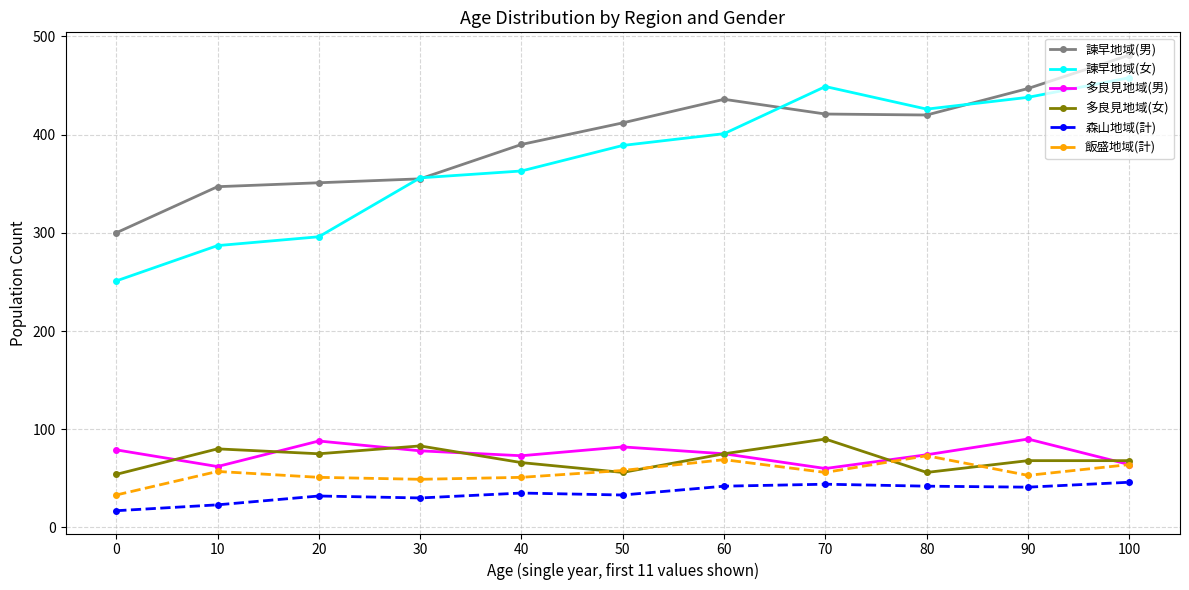

What is the difference between the 諫早地域(女) values at 30 and 70?

93